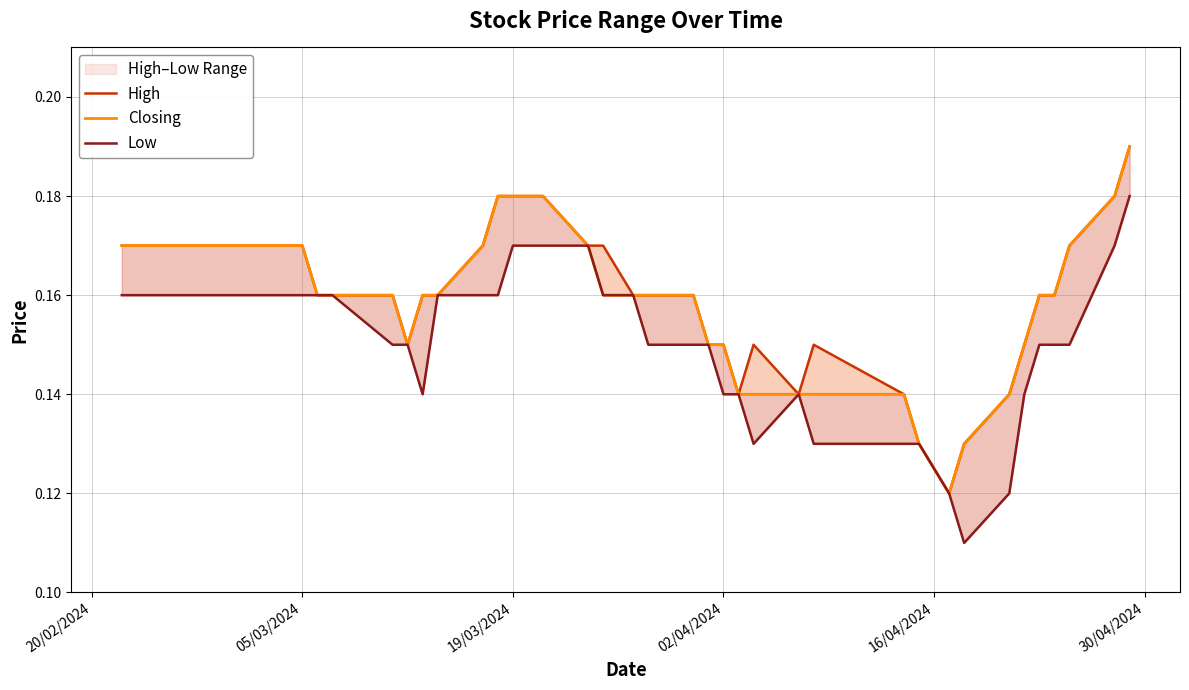

How many distinct data groups are displayed?

3